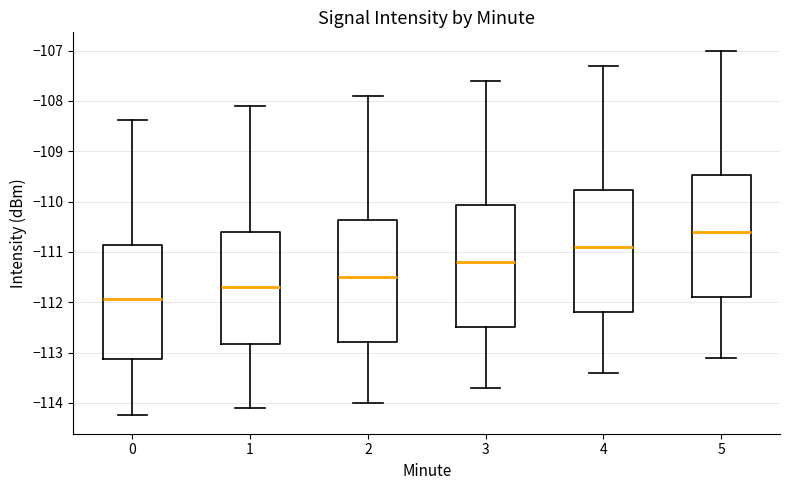

Reading left to right, read every box against the y-axis: the position of its median line, the range the box covers, and the ends of its whiskers. The values are not printed on the chart, so give them approximately, as read against the axis.

0: median -111.9, box -113.1 to -110.9, whiskers -114.2 to -108.4
1: median -111.7, box -112.8 to -110.6, whiskers -114.1 to -108.1
2: median -111.5, box -112.8 to -110.4, whiskers -114.0 to -107.9
3: median -111.2, box -112.5 to -110.1, whiskers -113.7 to -107.6
4: median -110.9, box -112.2 to -109.8, whiskers -113.4 to -107.3
5: median -110.6, box -111.9 to -109.5, whiskers -113.1 to -107.0